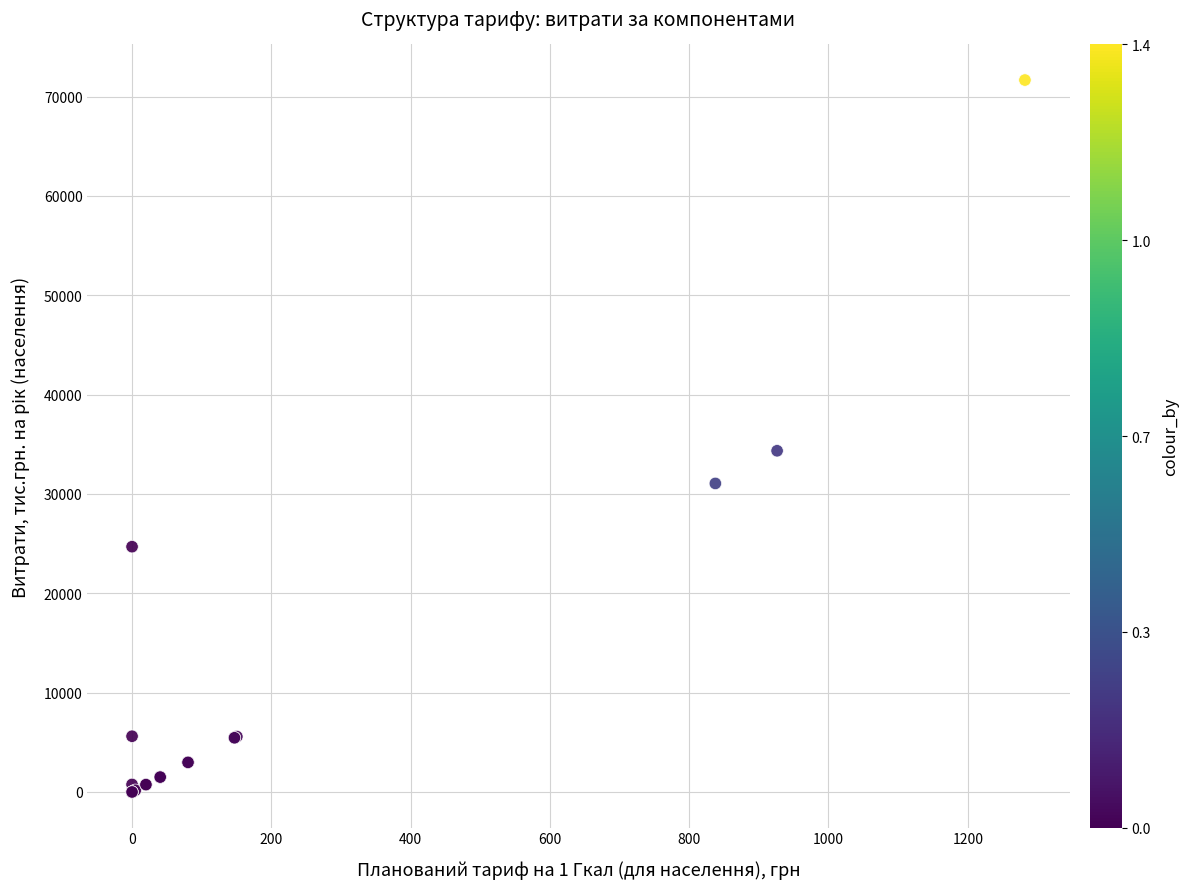

What Y value in the scatter plot is closest to 35832?

34345.4